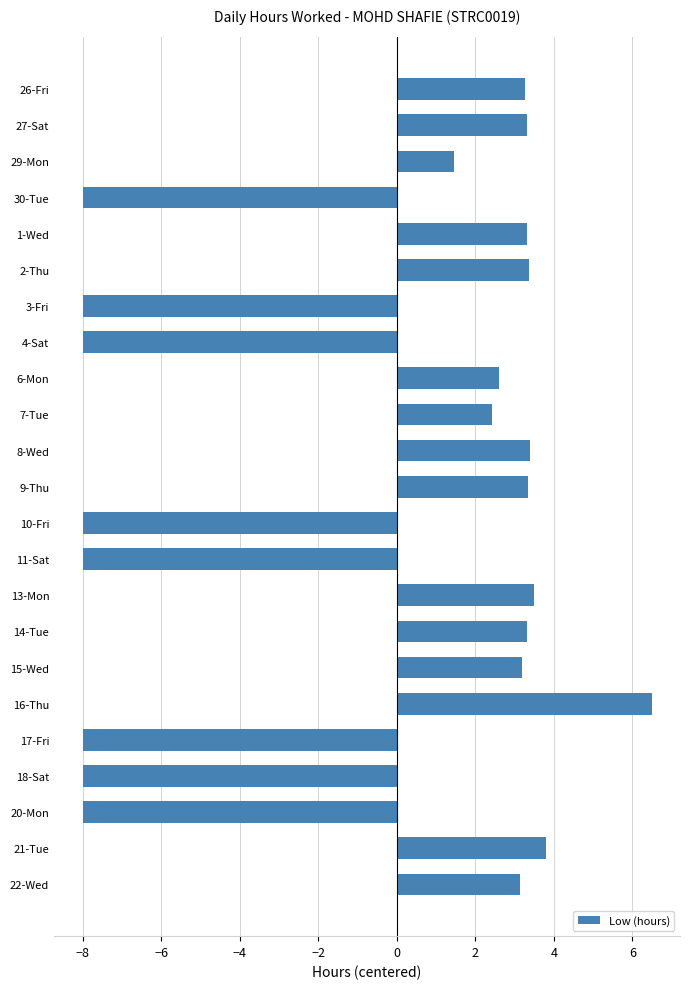

What position from the top is 18-Sat?

20